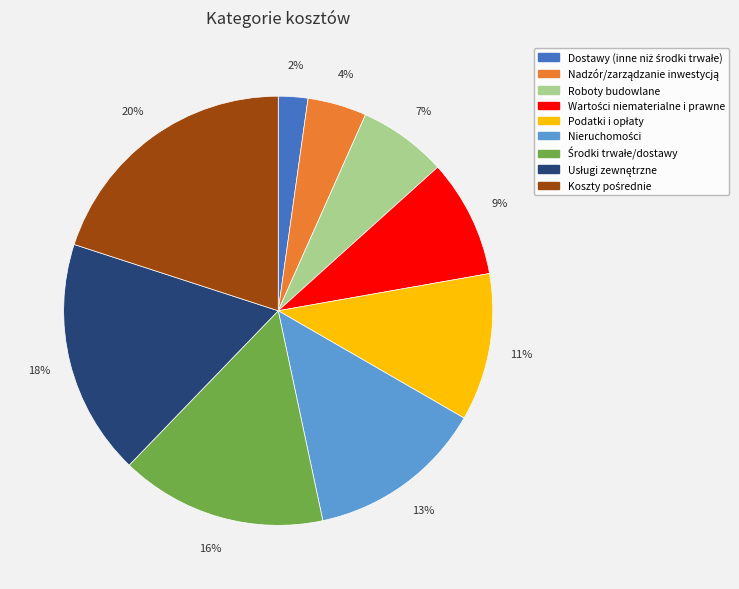

To the nearest percent, what is the average slice percentage?

11%